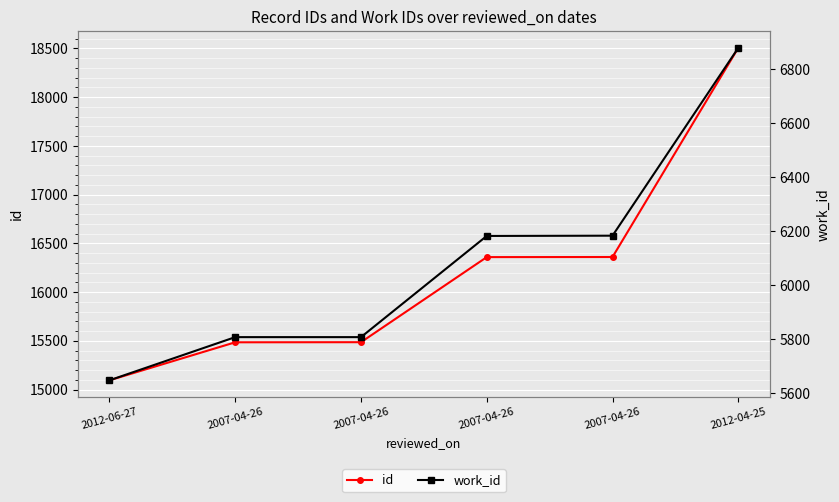

How many values in the work_id series exceed 6182?

2